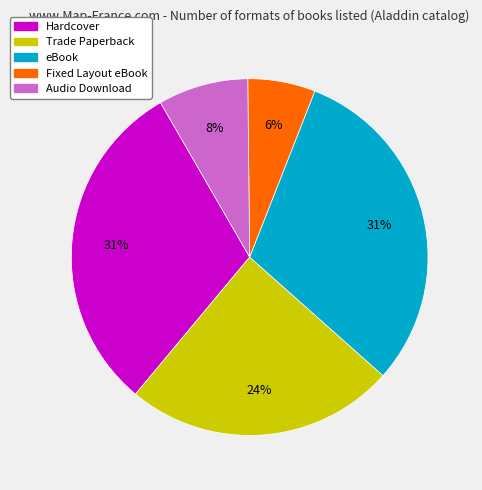

To the nearest percent, what portion does Fixed Layout eBook represent?

6%